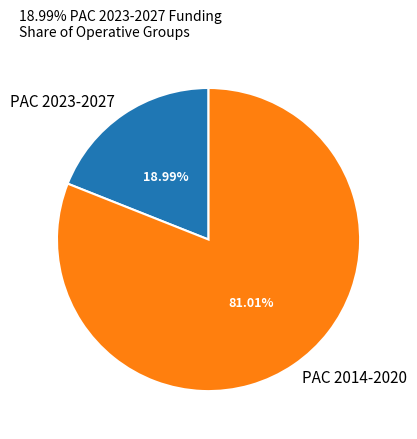

What is the ratio of the value at PAC 2014-2020 to the value at PAC 2023-2027?

4.3